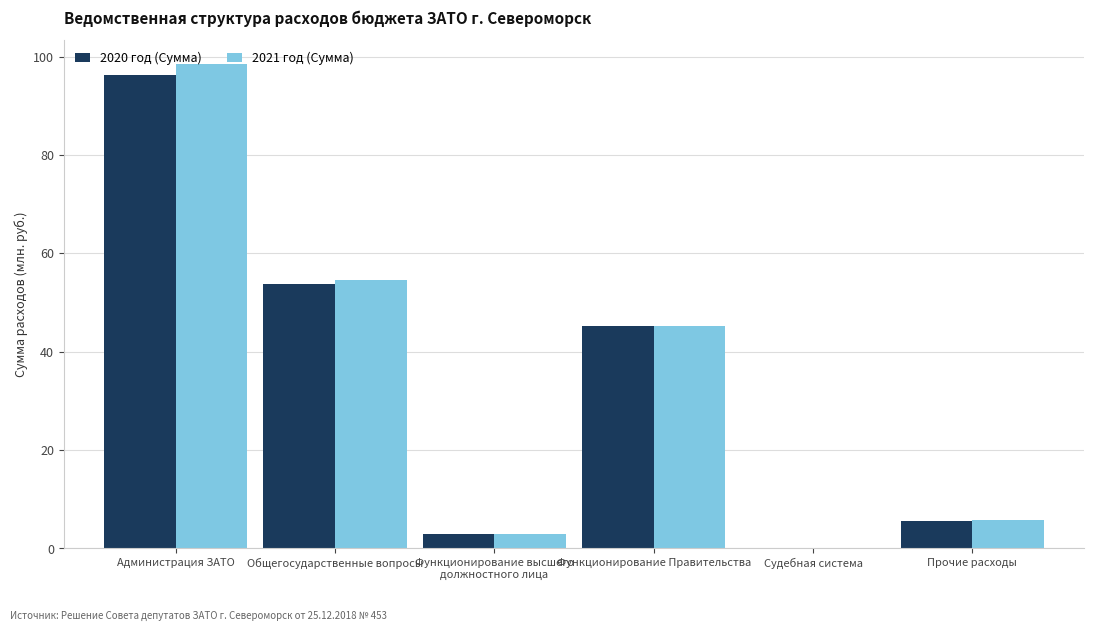

Is it true that 2021 год (Сумма) equals 98.4 at Администрация ЗАТО?

True